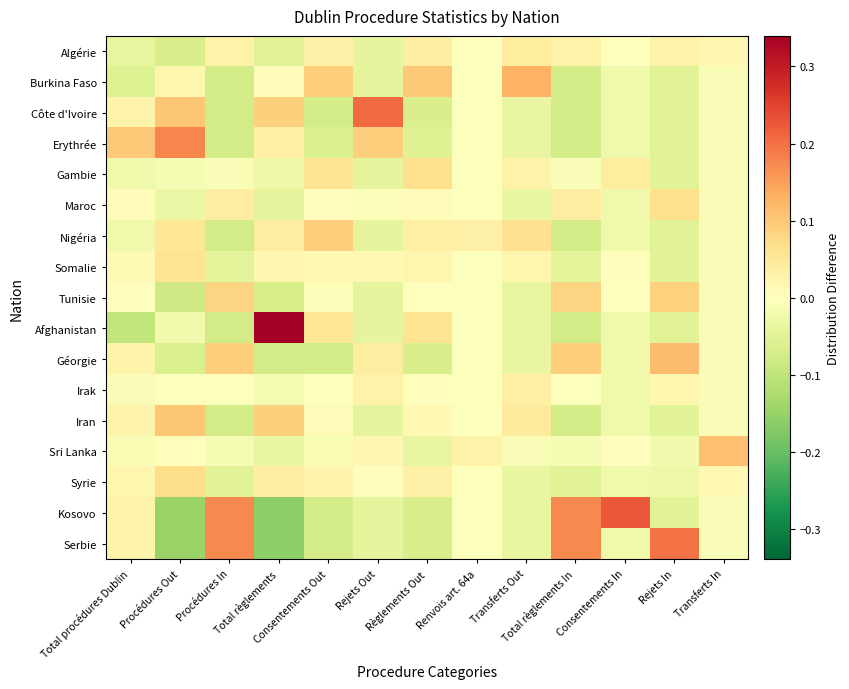

What is the greatest value displayed?

0.3